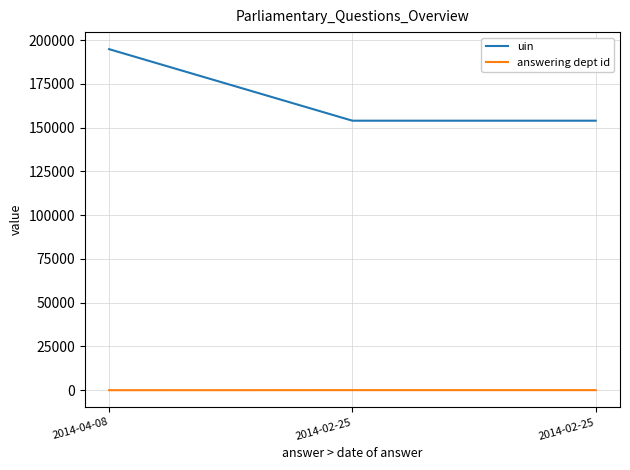

Reading left to right, what are all the values shown in this chart?

uin: 194898	154017	154018
answering dept id: 14	53	53